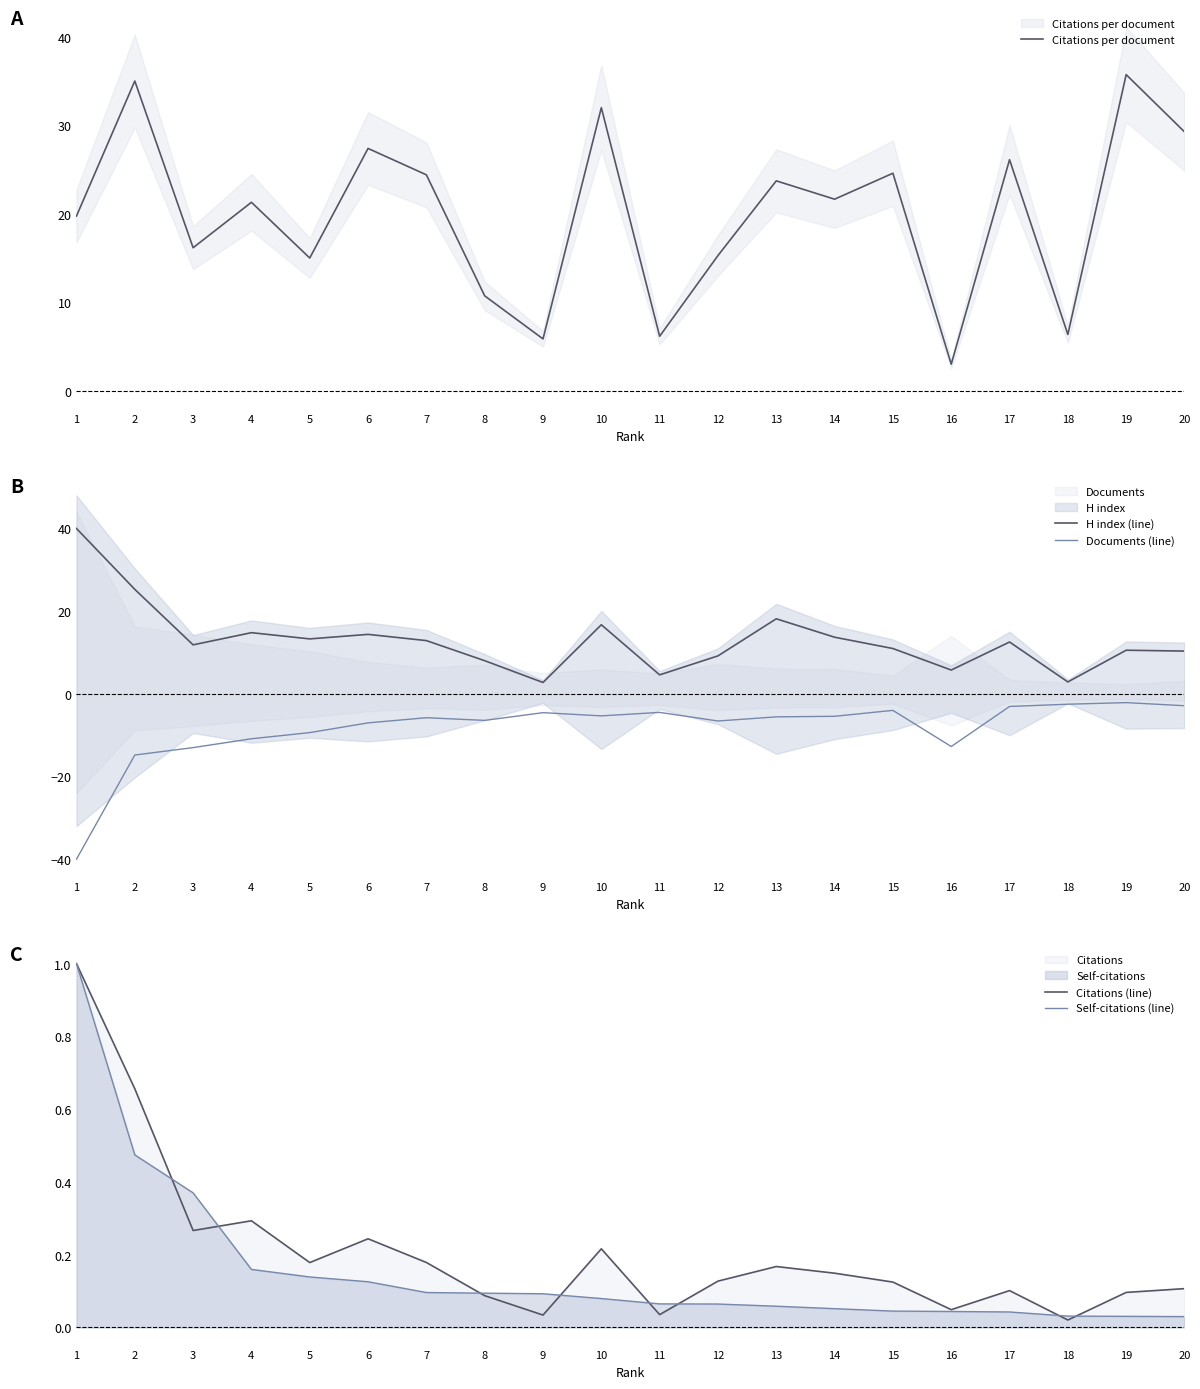

Which series changed the most between 10 and 19?

H index (line)